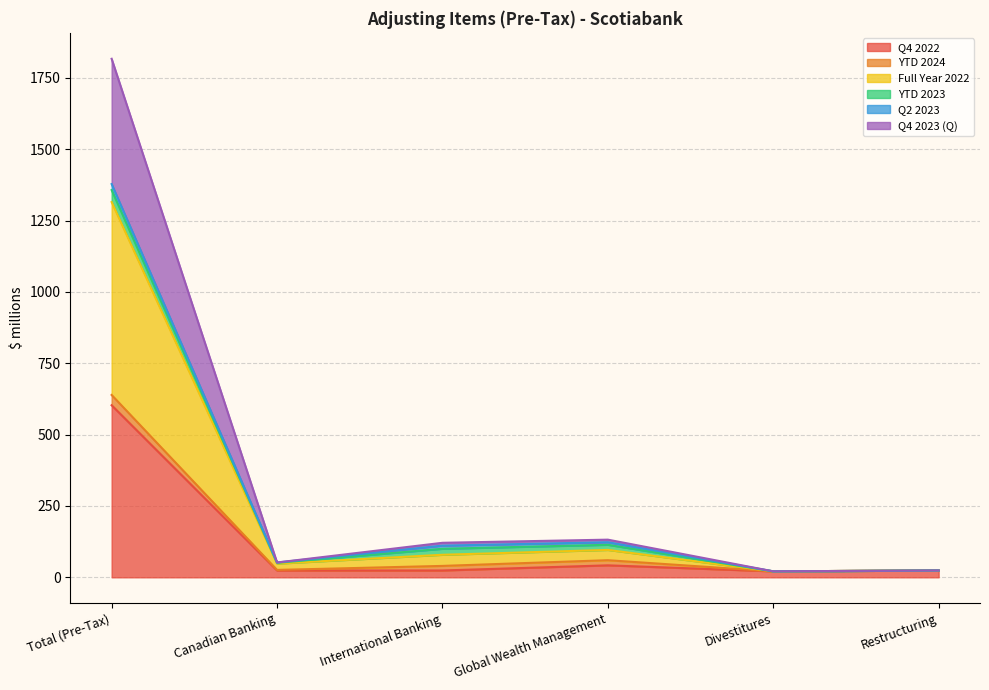

The Q4 2022 series shows 9 at Divestitures. True or false?

False